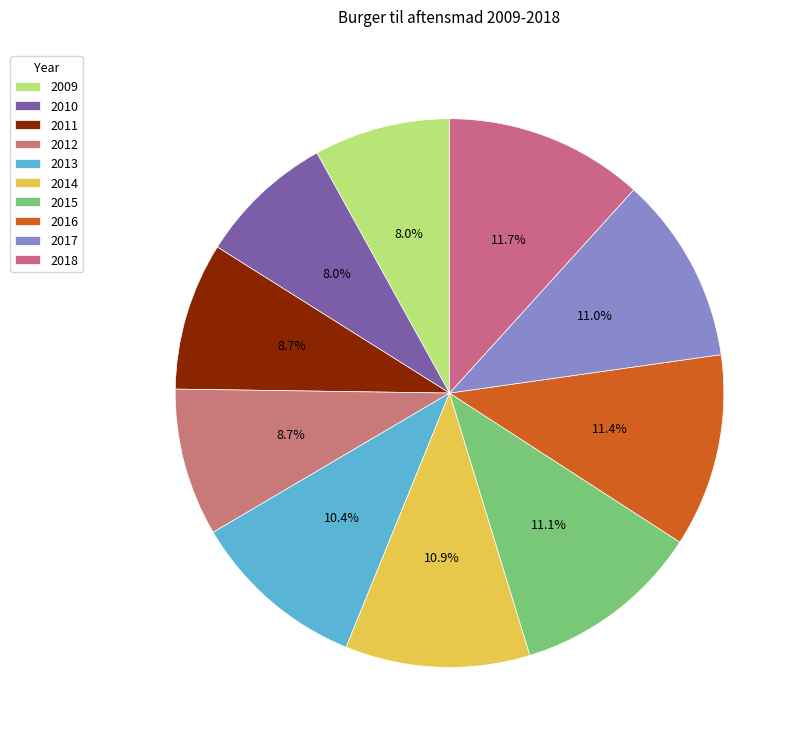

Which slice is the smallest?

2009